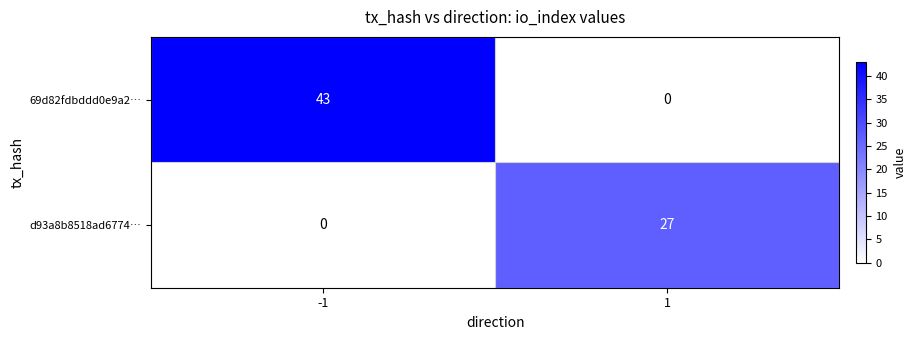

What is the difference between the 69d82fdbddd0e9a2… values at -1 and 1?

43